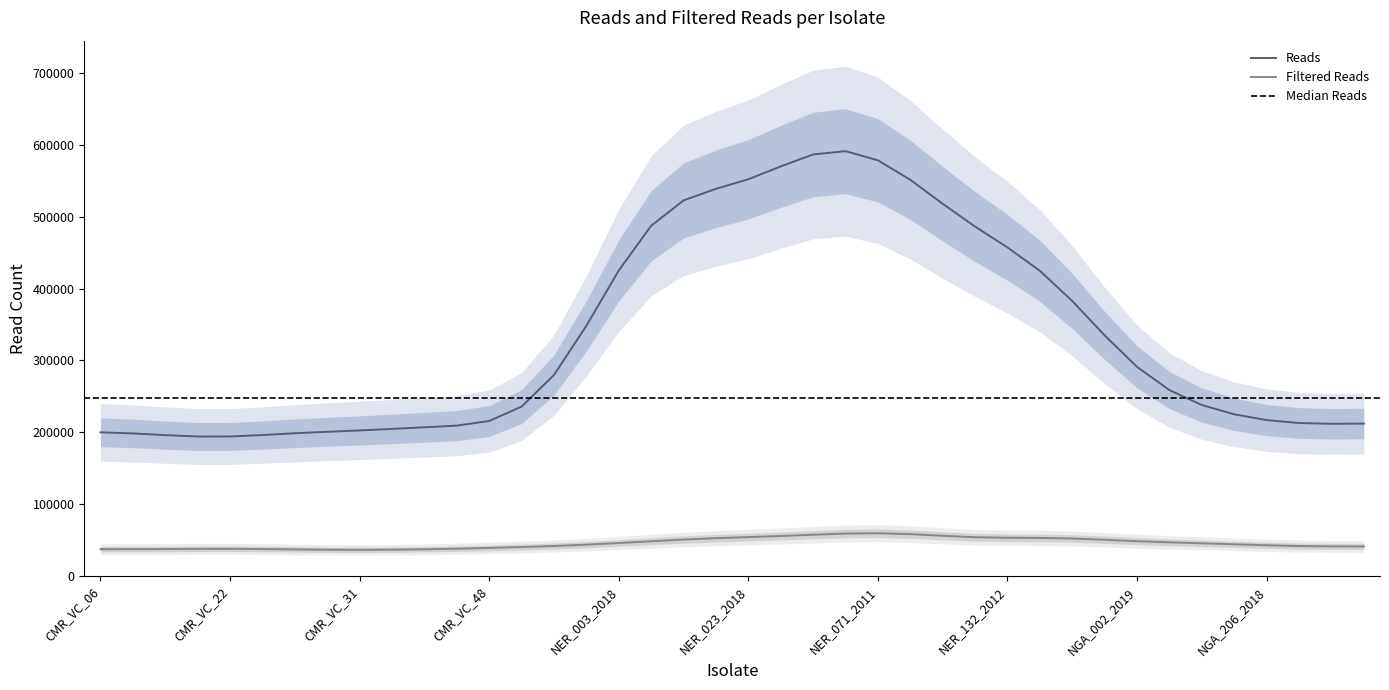

Rank the series by their maximum value, from highest to lowest.

Reads, Filtered Reads